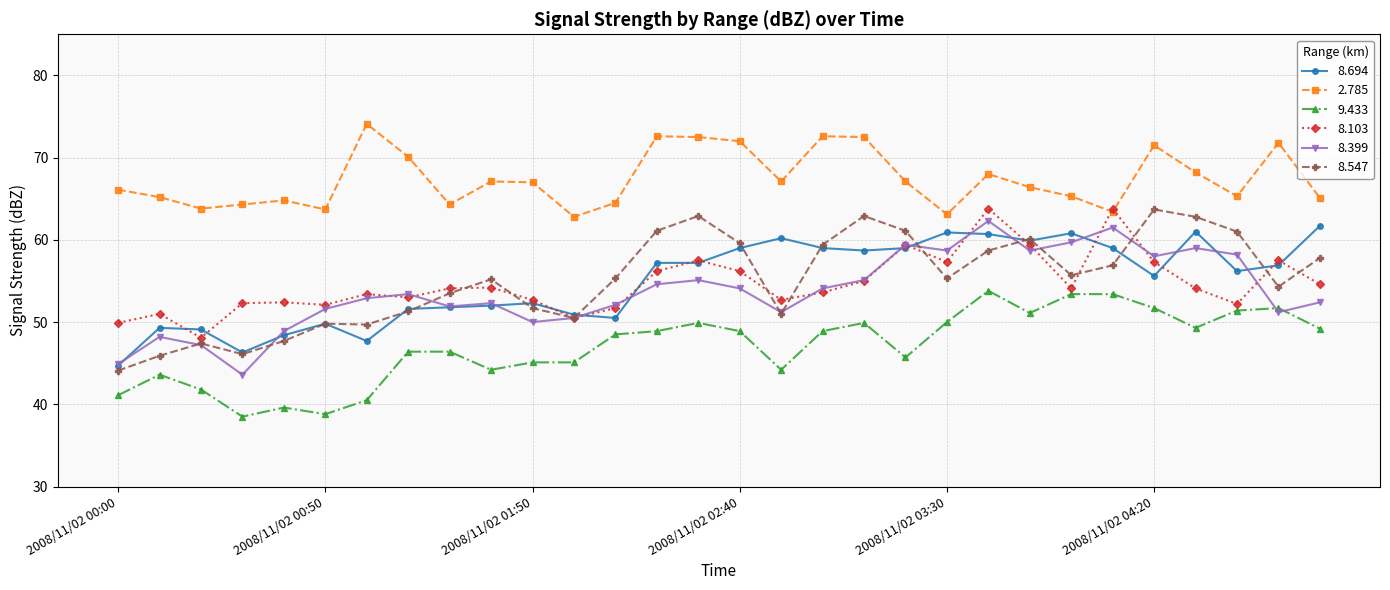

How many lines are shown in the chart?

6